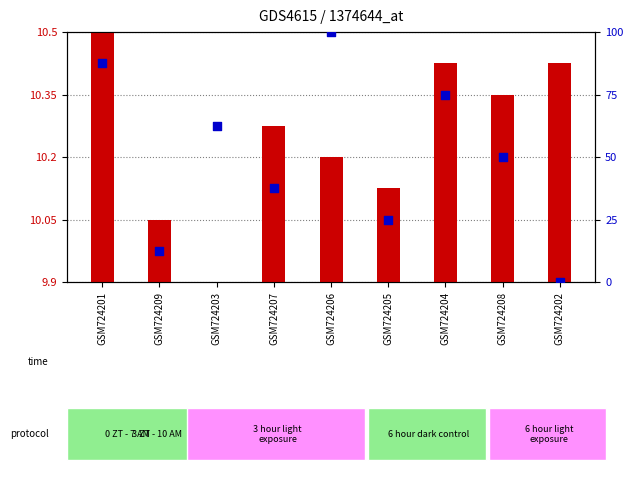

At how many categories does at least one series exceed 25?

6